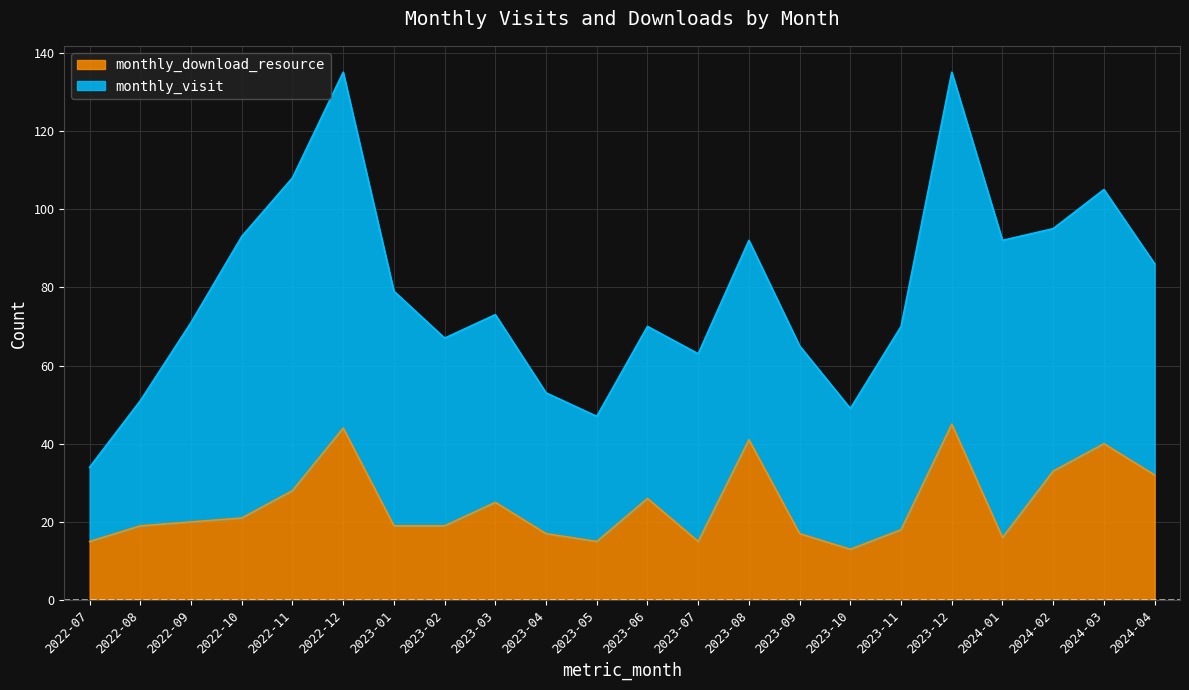

What is the minimum value shown in the chart?

13